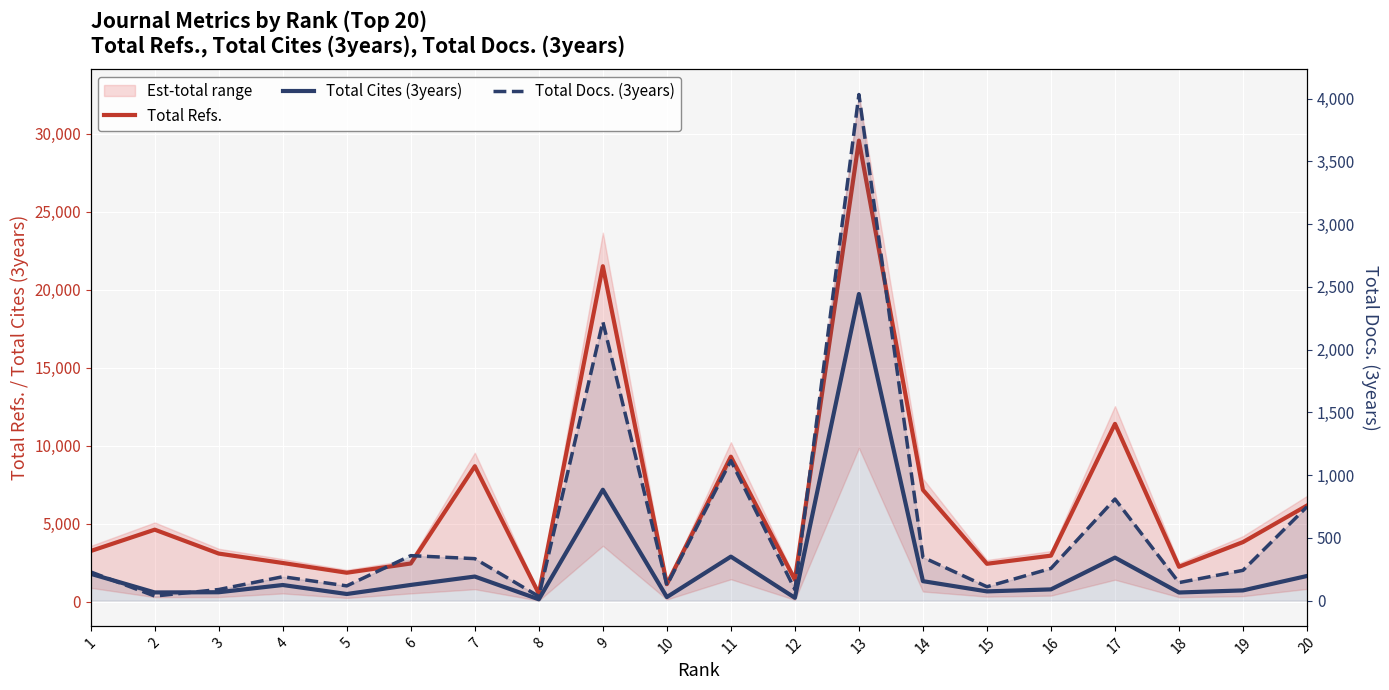

True or false: Total Refs. and Total Cites (3years) cross at least once.

False